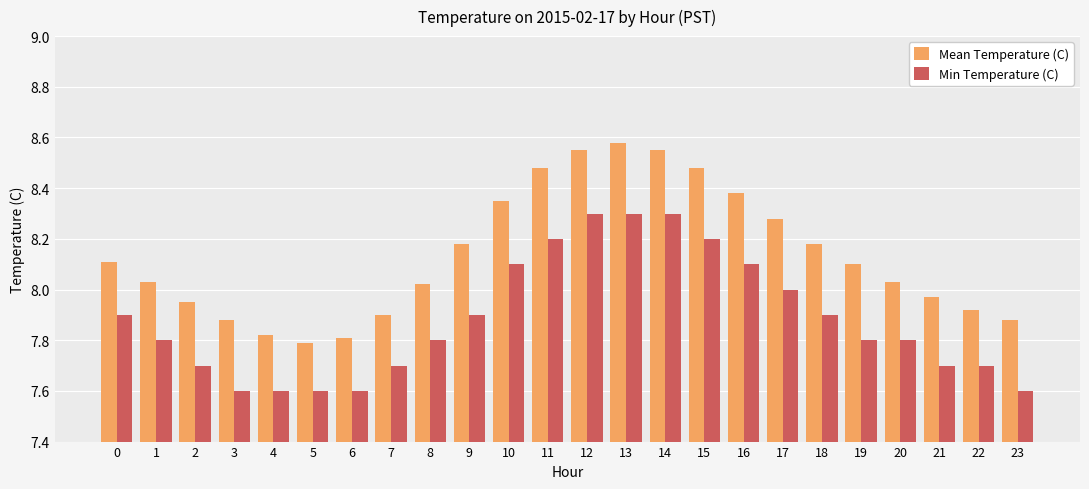

What is the sum of the Min Temperature (C) values at 18 and 21?

15.6